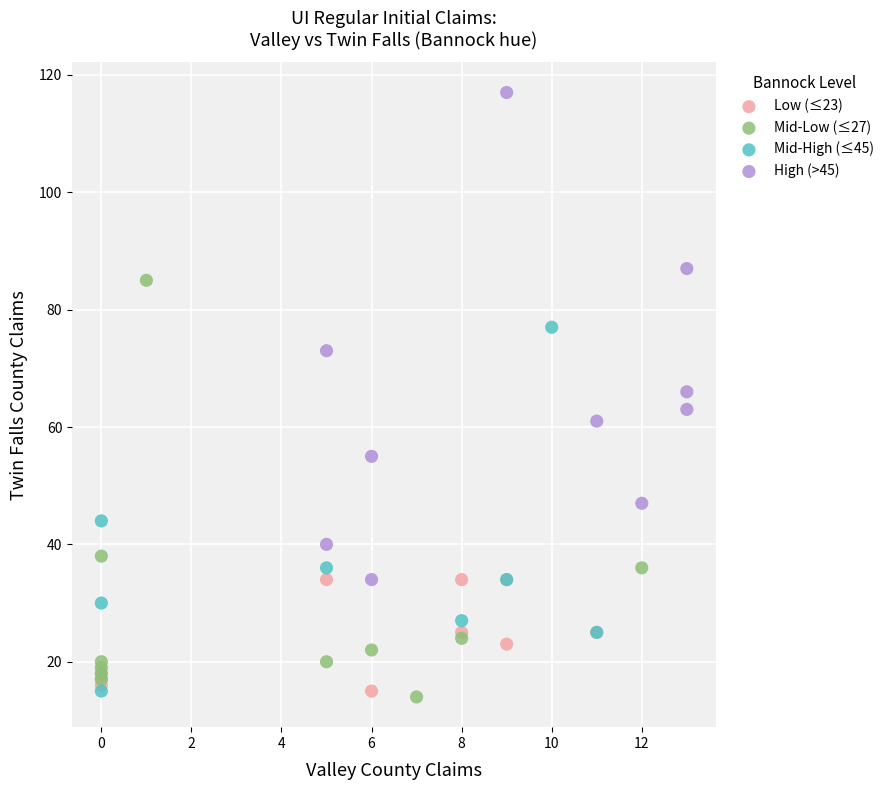

Which series has the largest Y range (max minus min)?

High (>45)